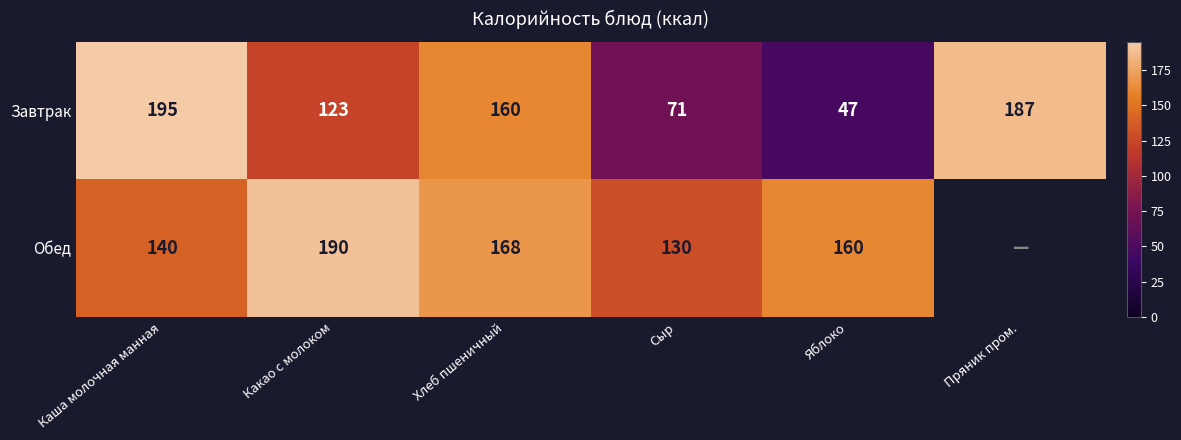

Rank the categories by Завтрак value from highest to lowest.

Каша молочная манная, Пряник пром., Хлеб пшеничный, Какао с молоком, Сыр, Яблоко